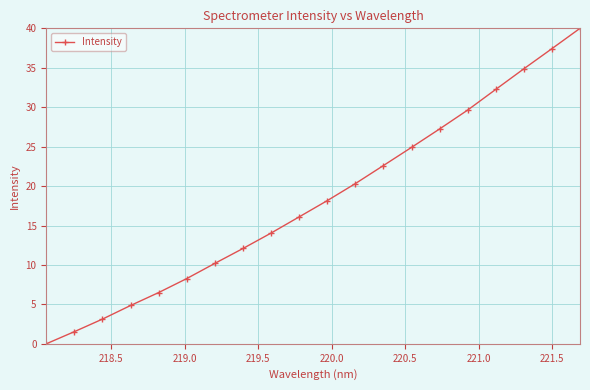

Reading right to left, transcribe all the data shown in this chart.

40.0	37.4	34.9	32.3	29.6	27.2	24.9	22.6	20.3	18.2	16.1	14.0	12.1	10.2	8.3	6.5	4.9	3.1	1.5	0.0